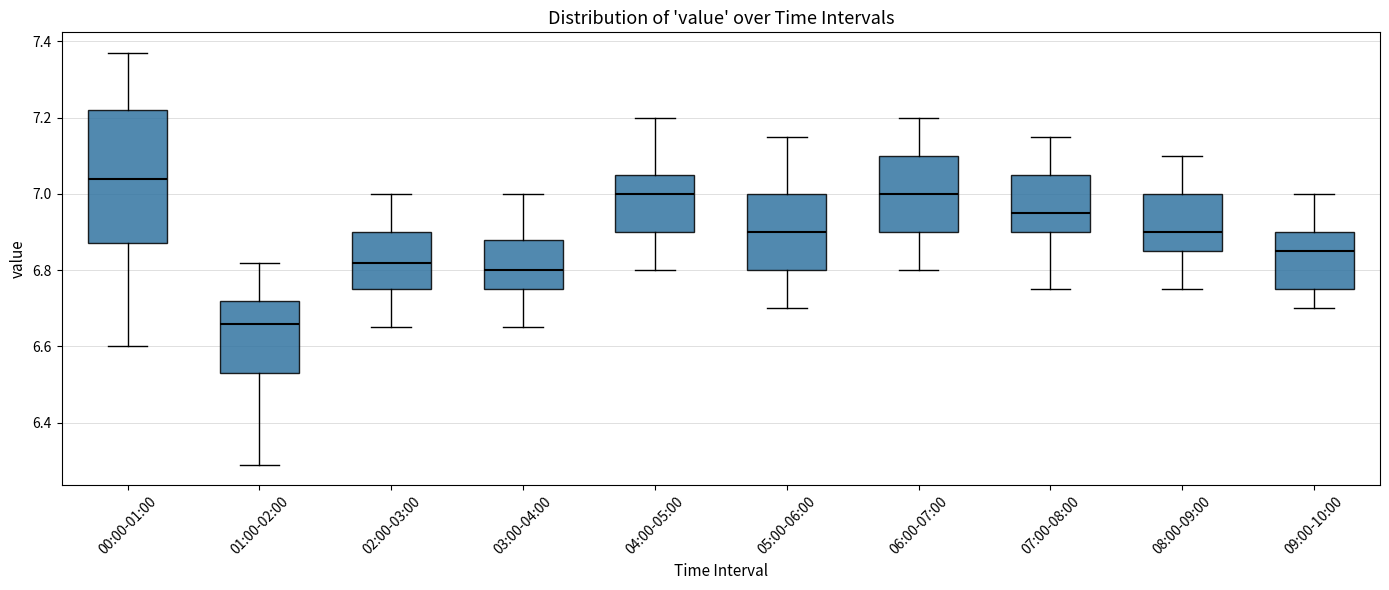

Which box's median line is the highest?

00:00-01:00